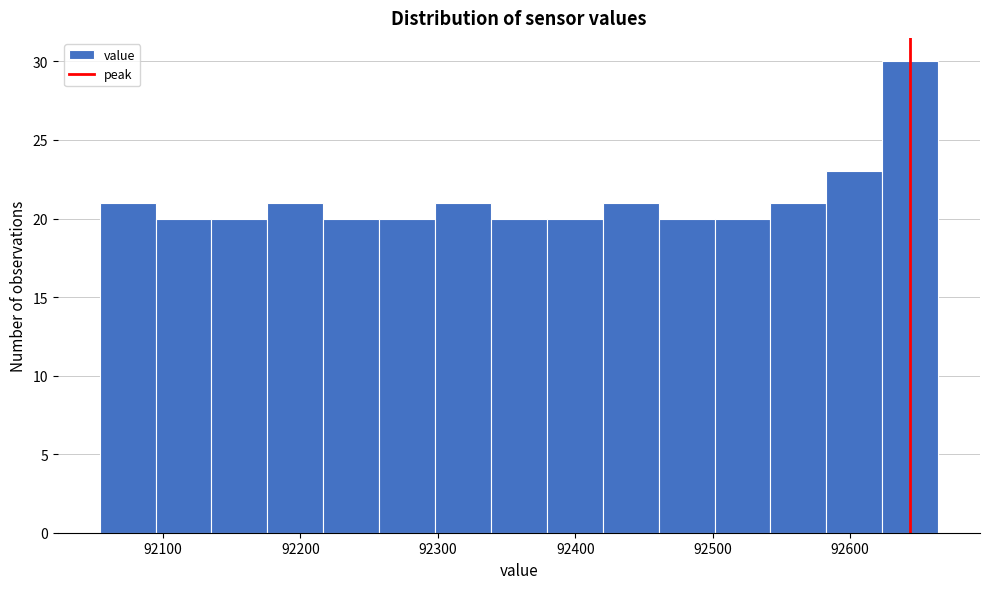

Reading left to right, list every bar in this chart as the range it spans on the x-axis followed by its height. Neither the bar edges nor the heights are printed on the chart, so give them approximately, as read against the axes.

92050 to 92090: 21
92090 to 92140: 20
92140 to 92180: 20
92180 to 92220: 21
92220 to 92260: 20
92260 to 92300: 20
92300 to 92340: 21
92340 to 92380: 20
92380 to 92420: 20
92420 to 92460: 21
92460 to 92500: 20
92500 to 92540: 20
92540 to 92580: 21
92580 to 92620: 23
92620 to 92660: 30